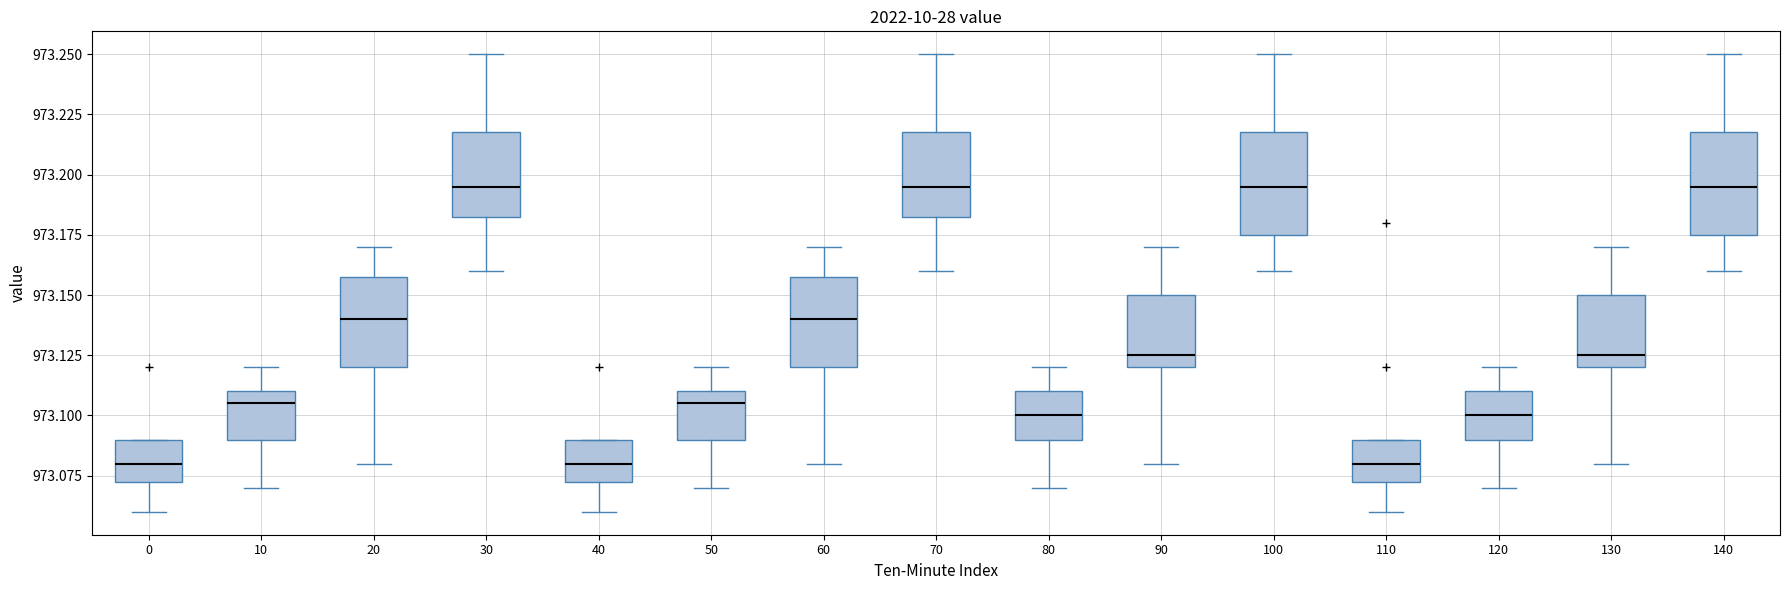

Where is the upper edge of the box at x = 80 on the y-axis? The values are not printed on the chart, so give them approximately, as read against the axis.

973.110